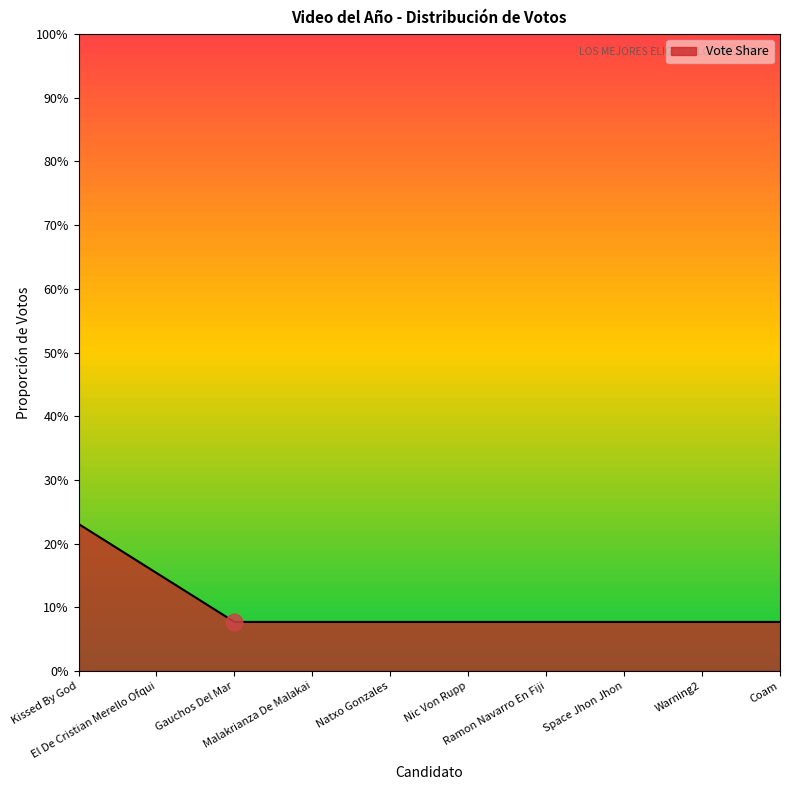

True or false: the data shows 0.1 at Ramon Navarro En Fiji.

False